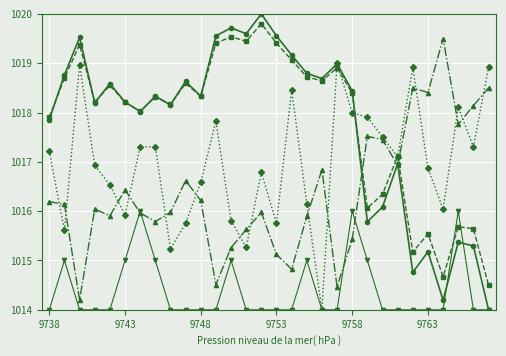

How many series are shown in this chart?

5